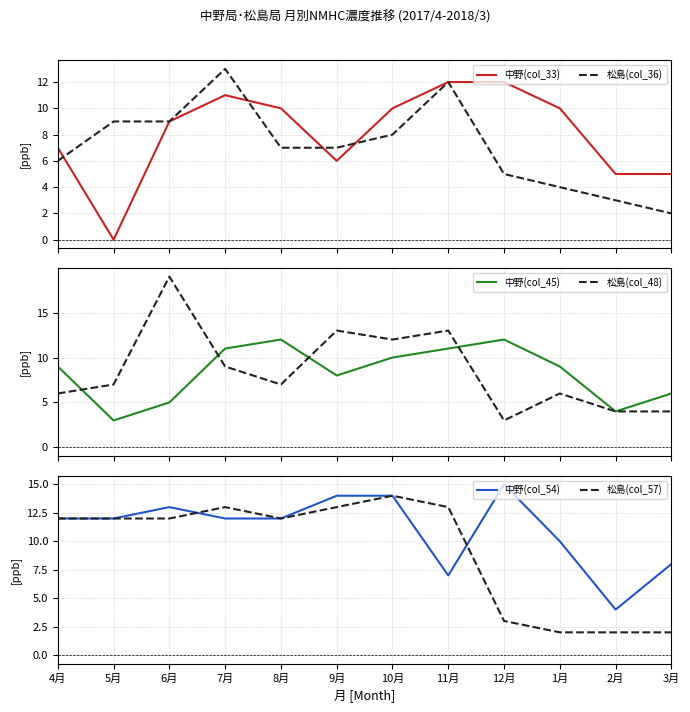

True or false: 松島(col_57) has a value of 4 at 10月.

False